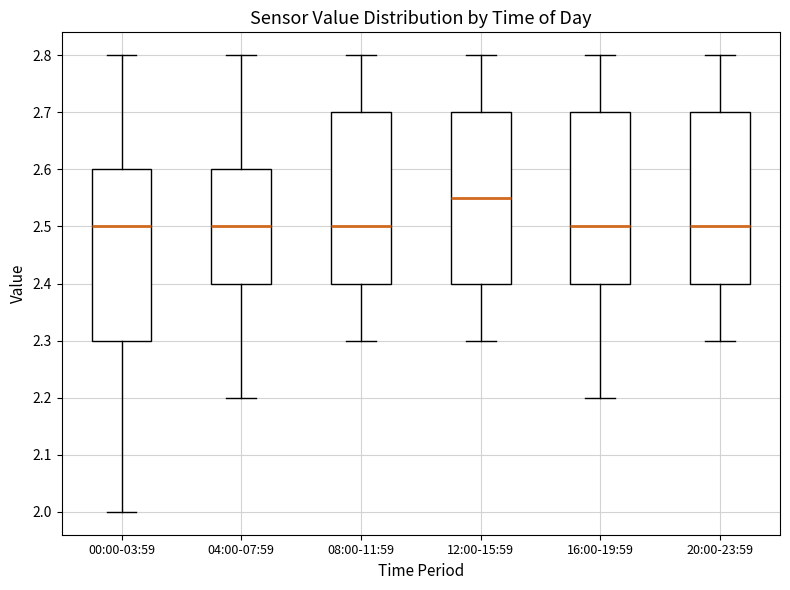

Which box has the highest median line?

12:00-15:59